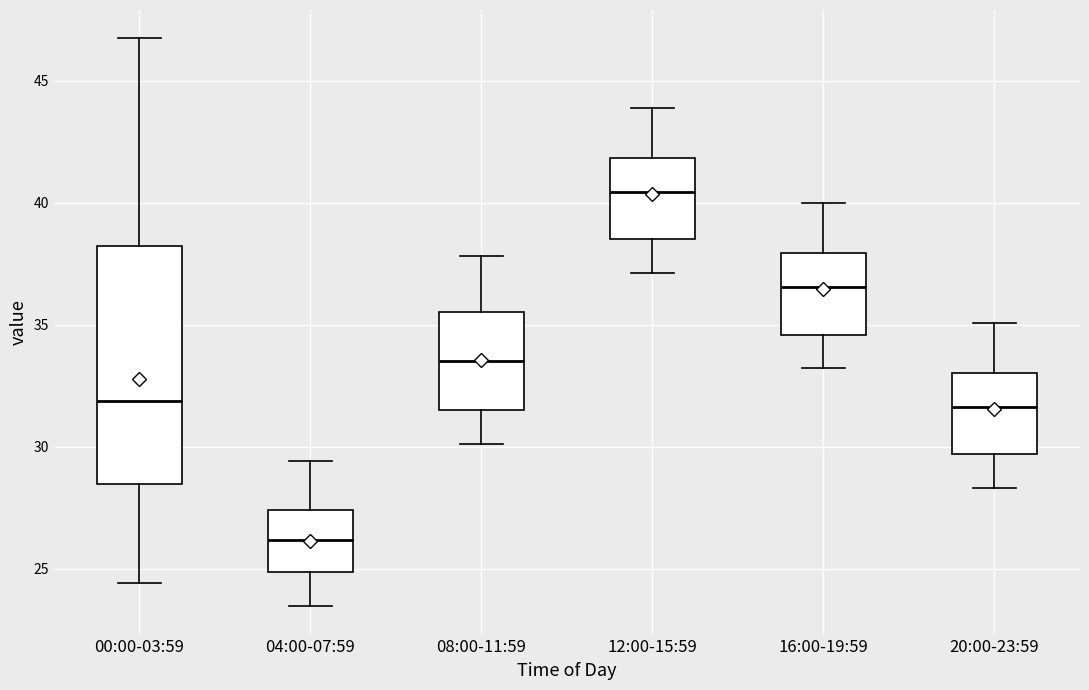

Which box has the lowest median line?

04:00-07:59